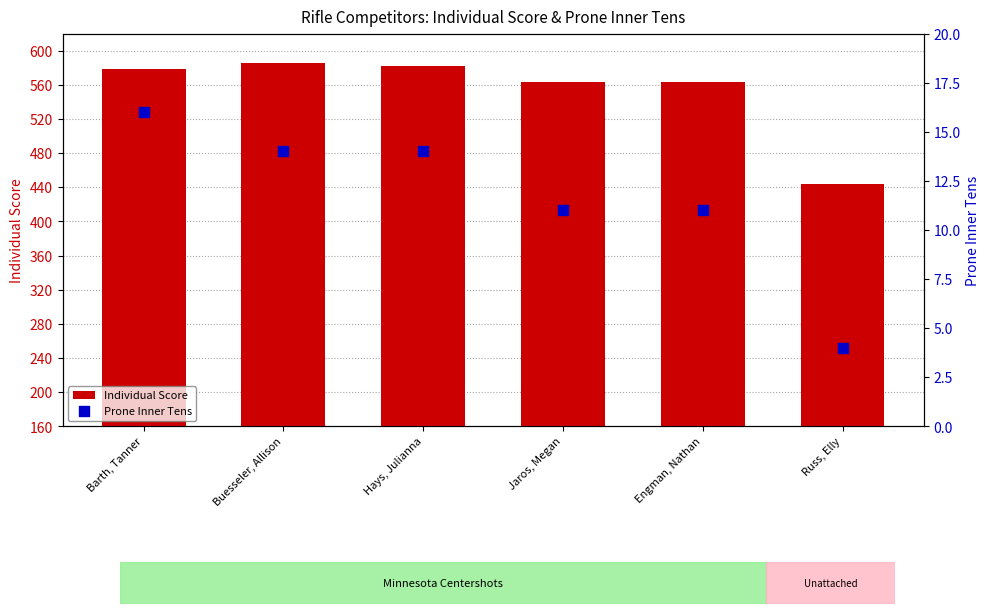

Which series has the largest Y range (max minus min)?

Individual Score